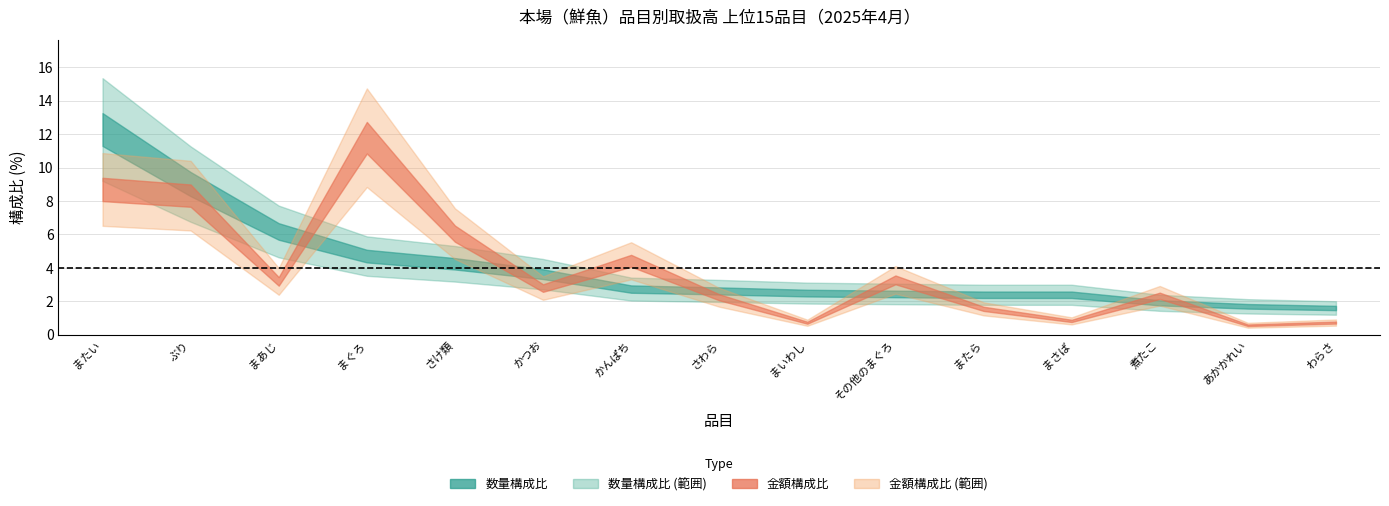

What is the smallest value displayed?

0.6